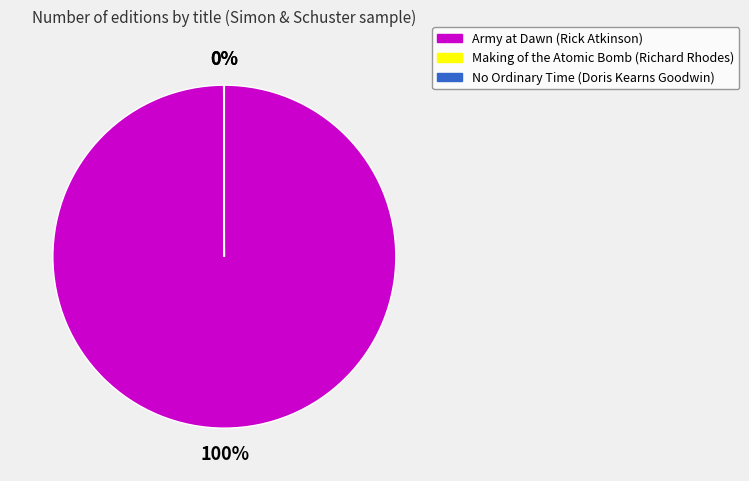

Does Army at Dawn (Rick Atkinson) account for over 50% of the chart?

Yes